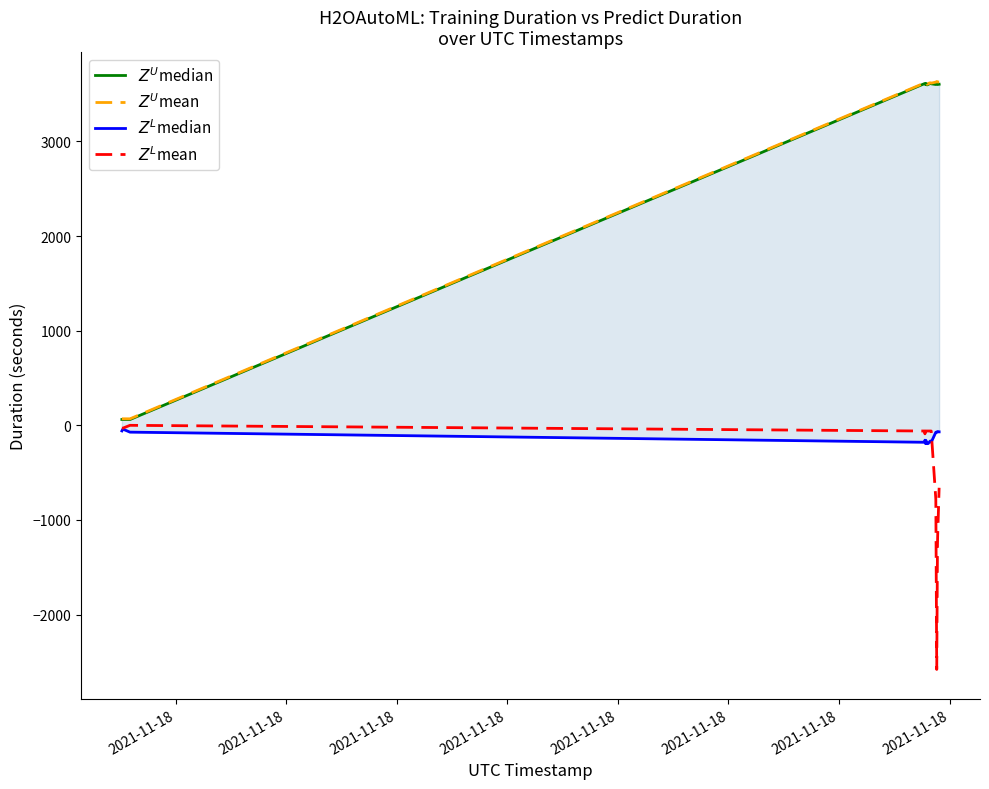

At which label does $Z^L$median first exceed -157?

2021-11-18